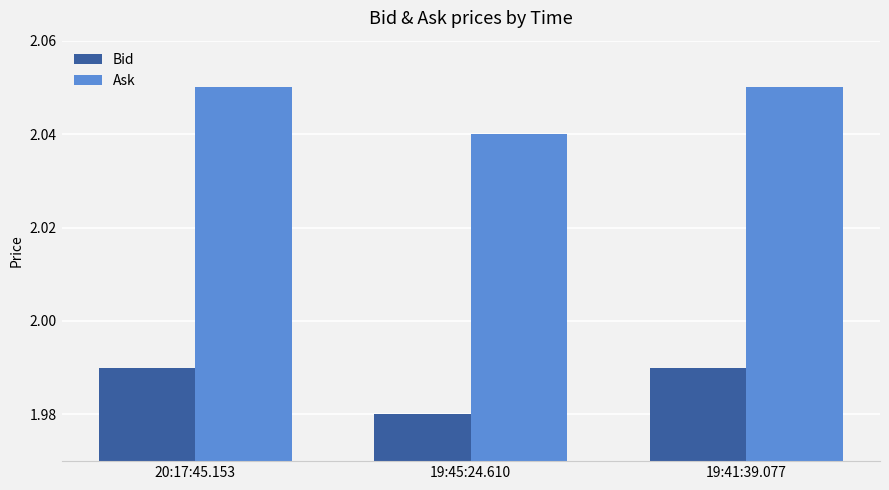

True or false: Ask has a value of 0.7 at 19:45:24.610.

False